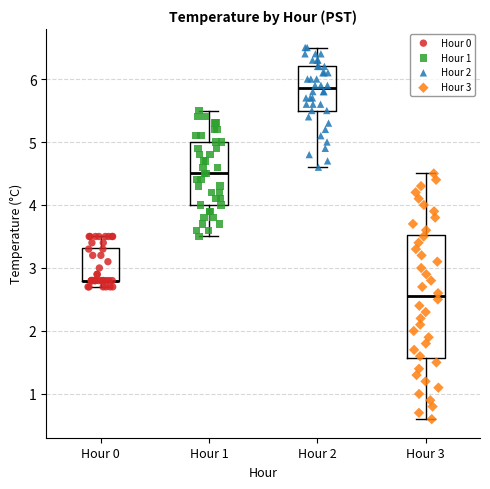

Reading left to right, transcribe this box plot: for each box, give where its median line is, the range the box spans, and where its two whiskers end, as read against the y-axis. The values are not printed on the chart, so give them approximately, as read against the axis.

Hour 0: median 2.8 (drawn on the box's lower edge), box 2.8 to 3.3, whiskers 2.7 to 3.5
Hour 1: median 4.5, box 4.0 to 5.0, whiskers 3.5 to 5.5
Hour 2: median 5.9, box 5.5 to 6.2, whiskers 4.6 to 6.5
Hour 3: median 2.6, box 1.6 to 3.5, whiskers 0.6 to 4.5